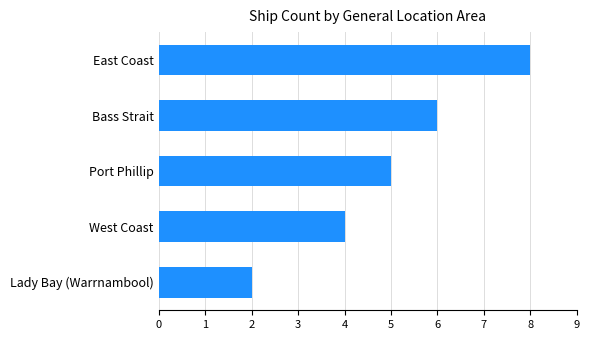

At which label is the value closest to 5?

Port Phillip